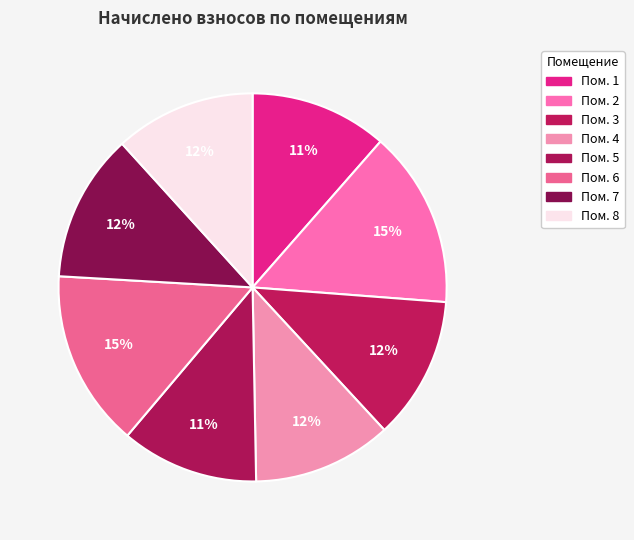

Count the number of slices in the pie.

8